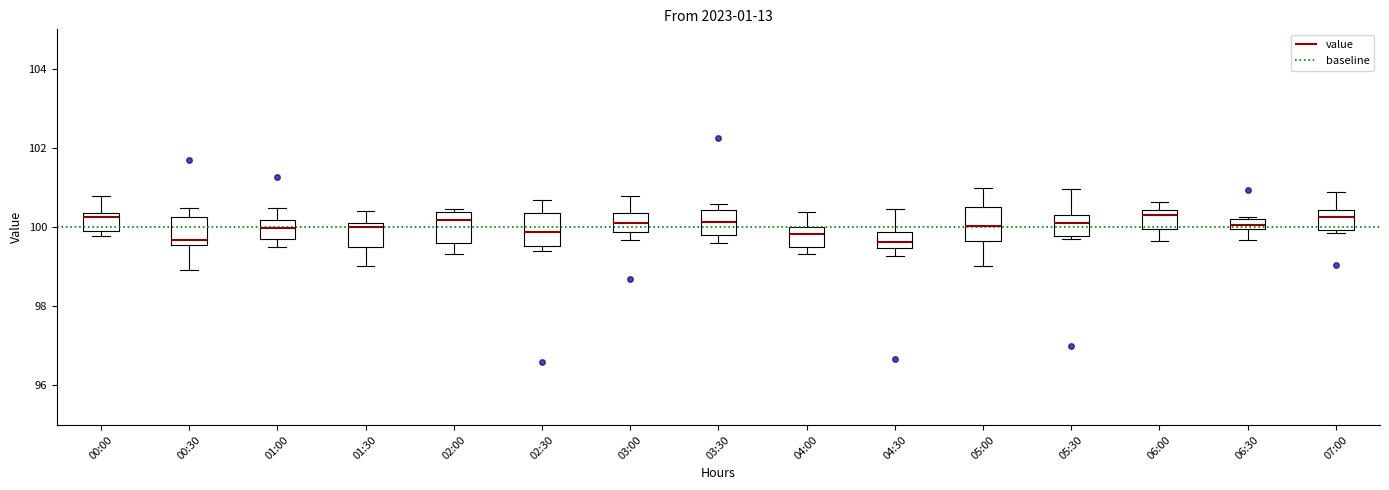

Where does the median line of the box for 04:00 sit on the y-axis? The values are not printed on the chart, so give them approximately, as read against the axis.

99.8